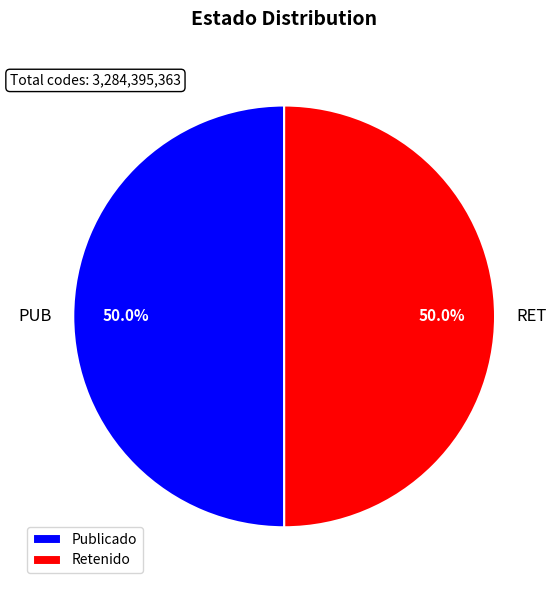

What portion of the pie excludes Publicado?

50.0%